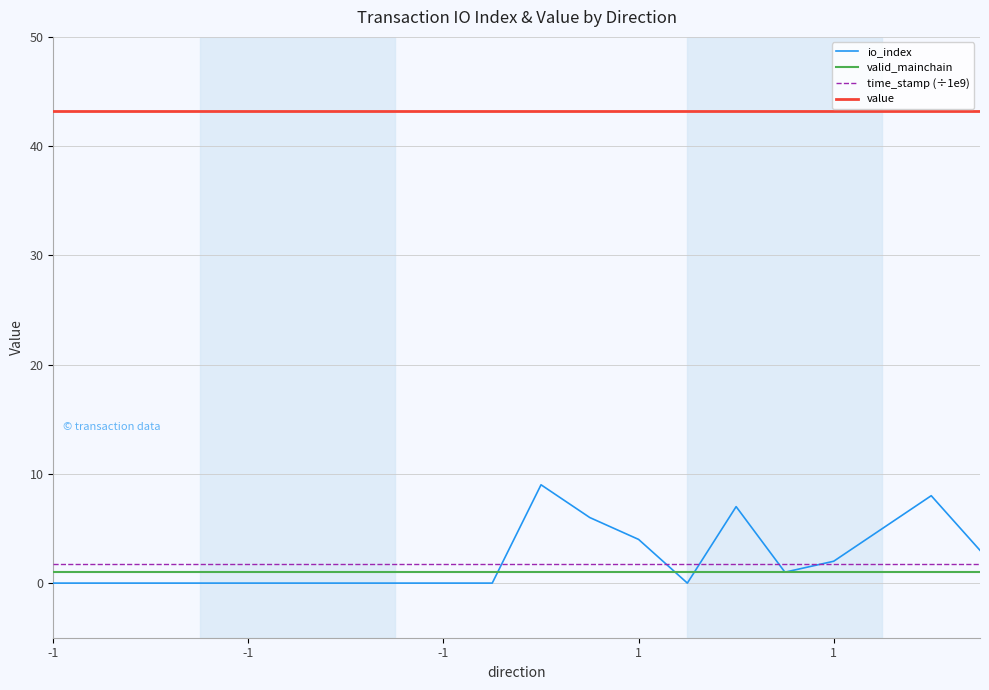

True or false: io_index has more than 0 points higher than both neighbors.

True